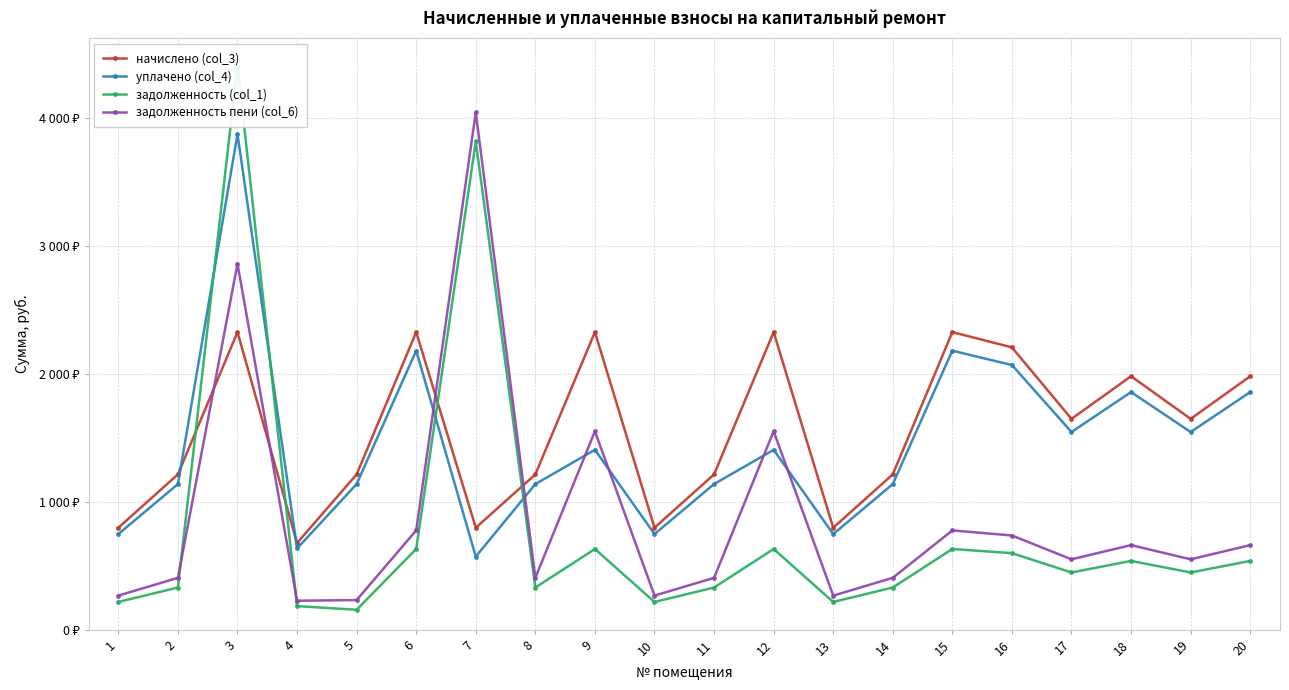

Reading right to left, list all the values displayed in this chart.

начислено (col_3): 20=1982.4	19=1648.8	18=1982.4	17=1648.8	16=2208.0	15=2328.0	14=1214.4	13=796.8	12=2328.0	11=1214.4	10=796.8	9=2328.0	8=1214.4	7=796.8	6=2328.0	5=1214.4	4=676.8	3=2328.0	2=1214.4	1=796.8
уплачено (col_4): 20=1858.5	19=1545.8	18=1858.5	17=1545.8	16=2070.0	15=2182.5	14=1138.5	13=747.0	12=1406.5	11=1138.5	10=747.0	9=1406.5	8=1138.5	7=570.9	6=2182.5	5=1138.5	4=634.5	3=3877.7	2=1138.5	1=747.0
задолженность (col_1): 20=536.9	19=446.6	18=536.9	17=446.6	16=598.0	15=630.5	14=328.9	13=215.8	12=630.5	11=328.9	10=215.8	9=630.3	8=328.9	7=3820.7	6=630.5	5=154.8	4=183.3	3=4413.5	2=328.9	1=215.8
задолженность пени (col_6): 20=660.8	19=549.6	18=660.8	17=549.6	16=736.0	15=776.0	14=404.8	13=265.6	12=1552.0	11=404.8	10=265.6	9=1551.8	8=404.8	7=4046.6	6=776.0	5=230.7	4=225.6	3=2863.8	2=404.8	1=265.6